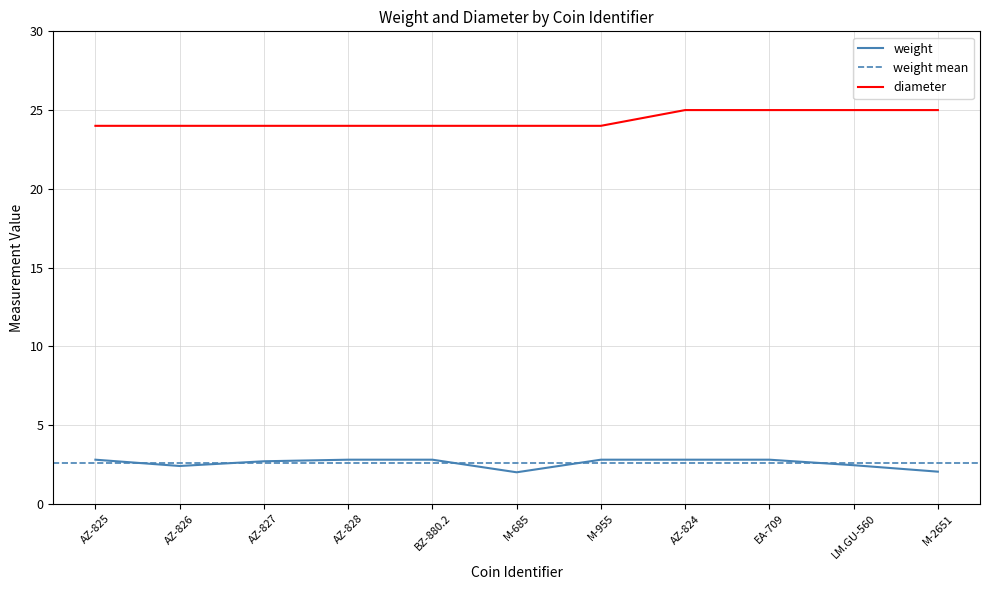

True or false: weight has a value of 4.5 at M-955.

False